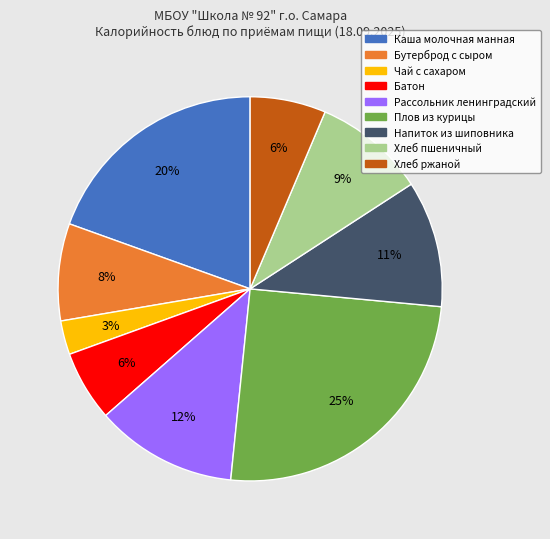

What percentage is the Чай с сахаром slice, to the nearest percent?

3%